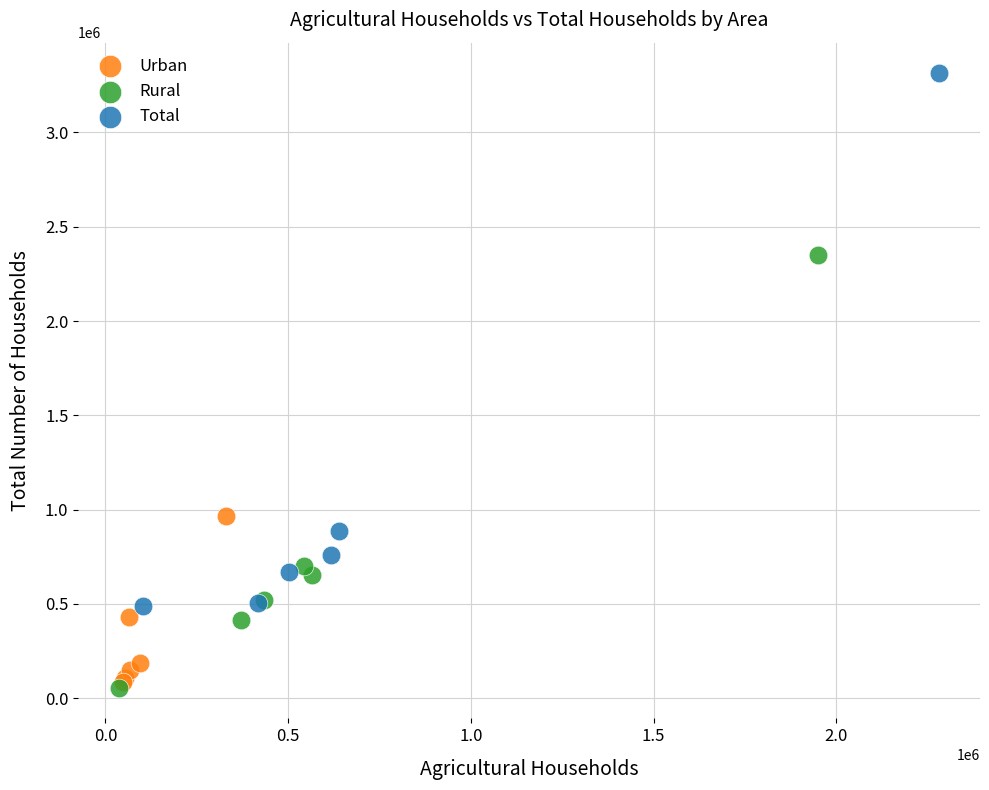

Which series has the largest Y range (max minus min)?

Total